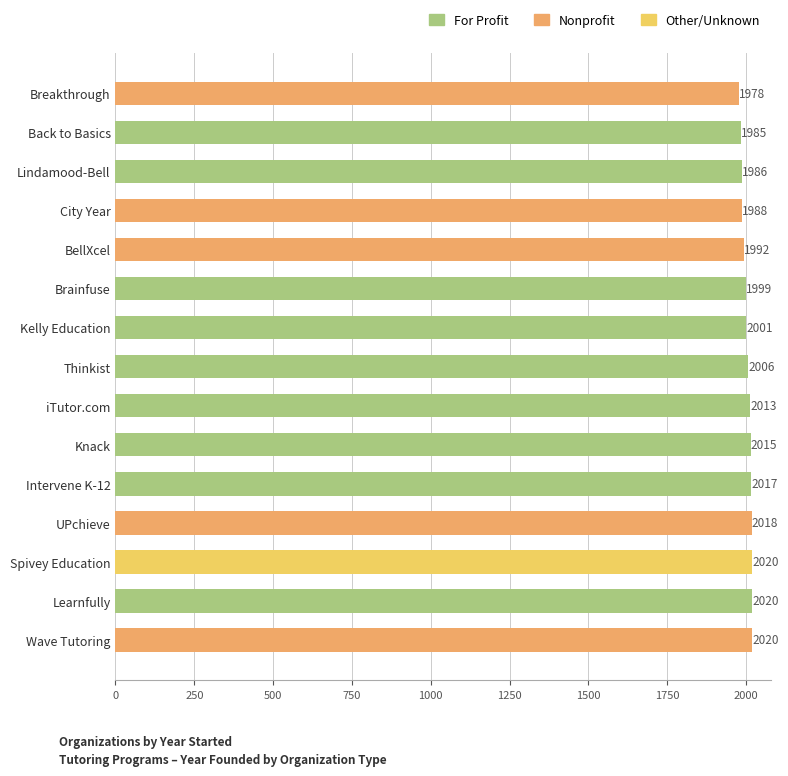

Between Back to Basics and Brainfuse, which is larger?

Brainfuse